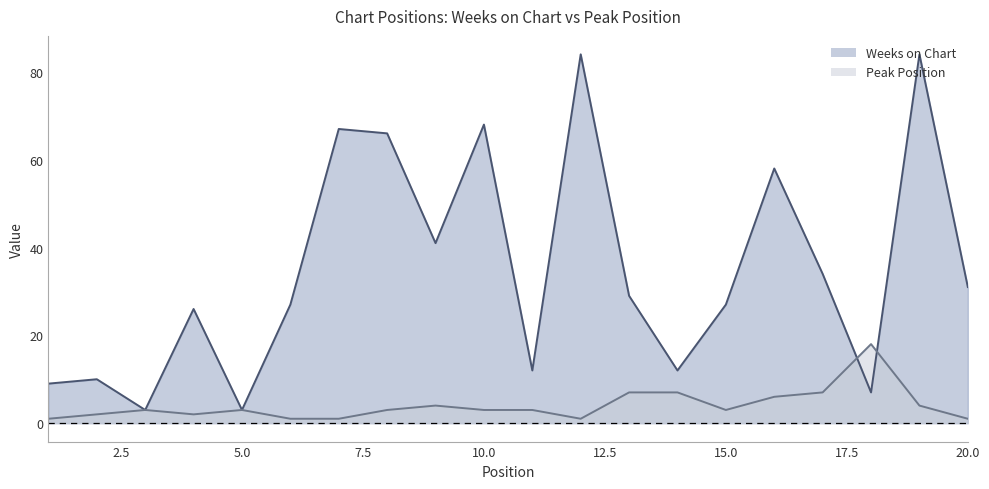

True or false: Peak Position has more than 2 interior local peaks.

True